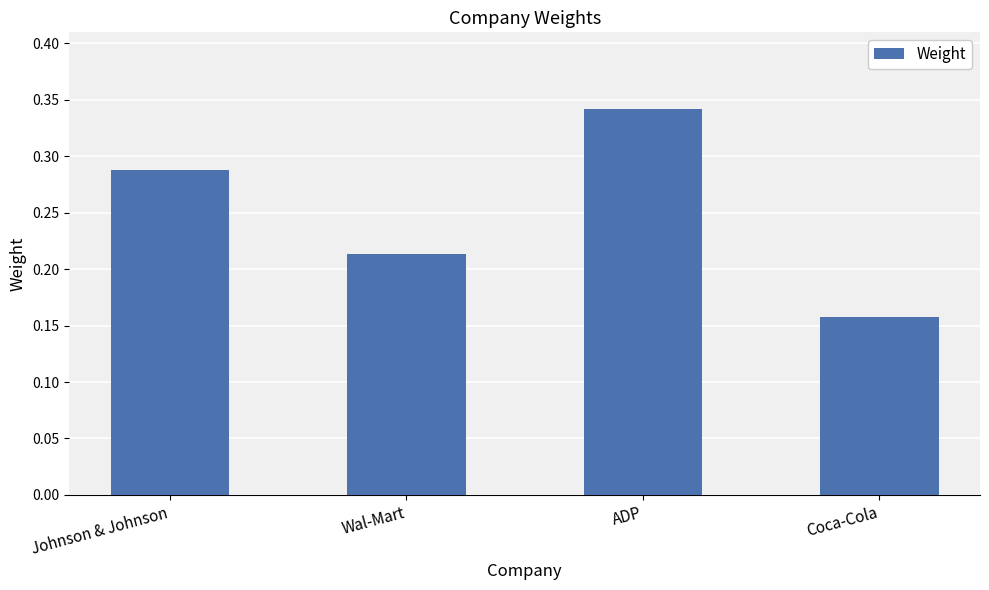

Is it true that the value at Johnson & Johnson is 0.2?

False